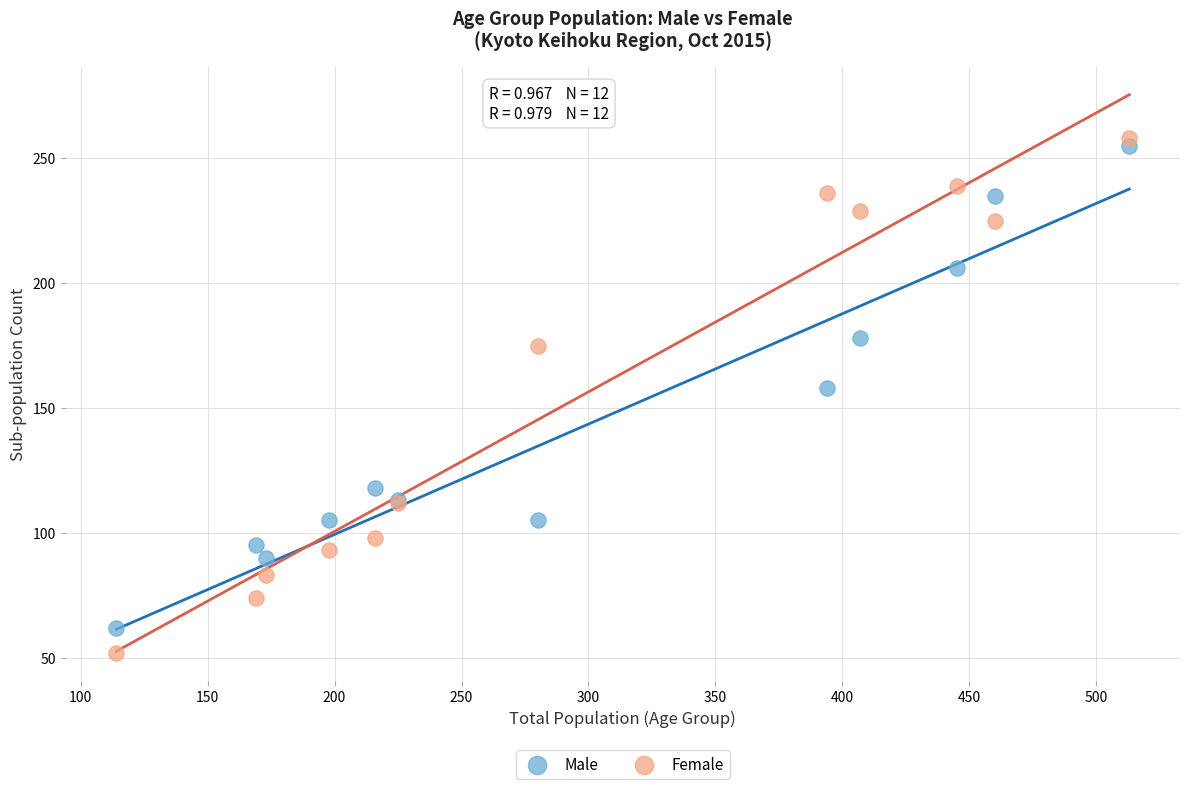

Which series contains the lowest Y value?

Female